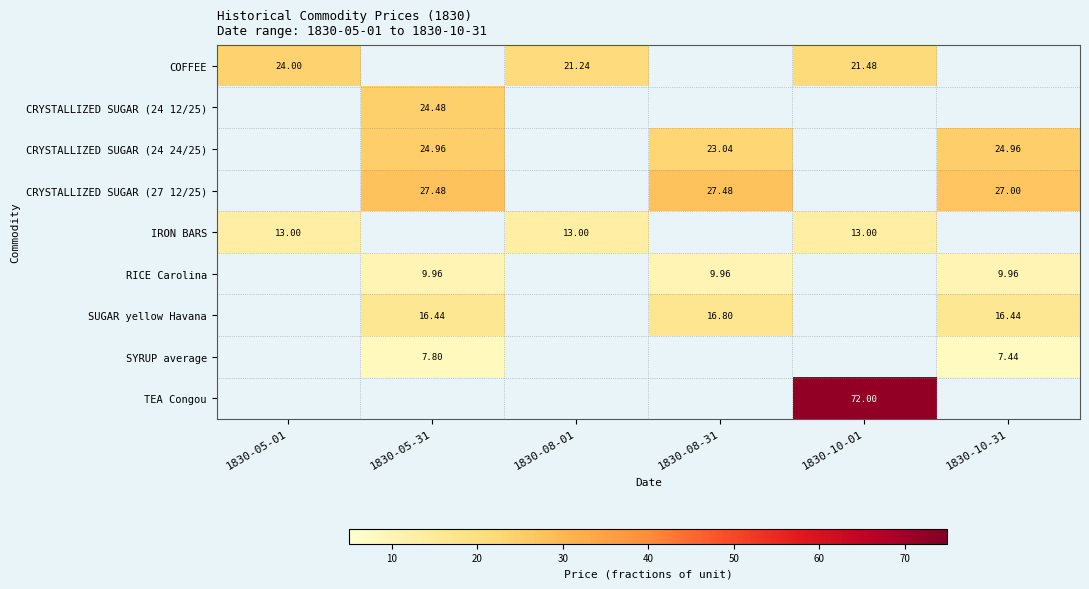

What is the difference between the highest and lowest values at 1830-05-01?

11.0